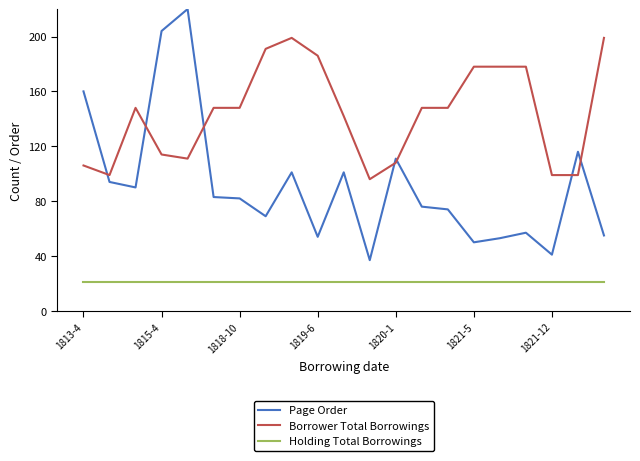

Which series has the largest range (max minus min)?

Page Order